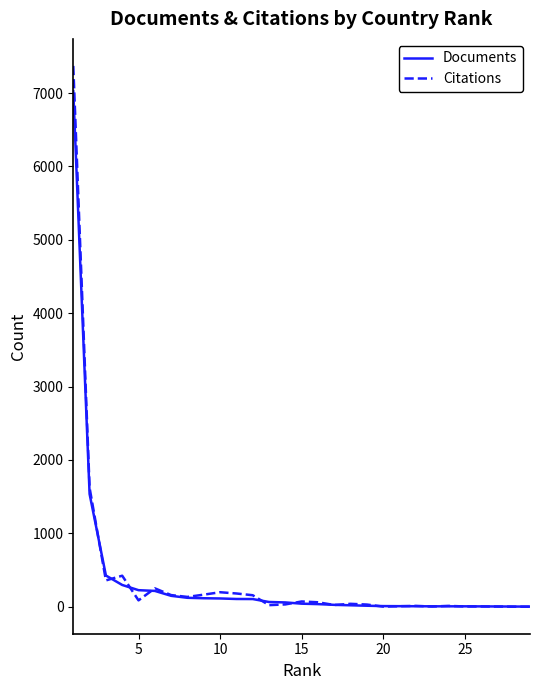

What is the highest value of the Documents series?

7027